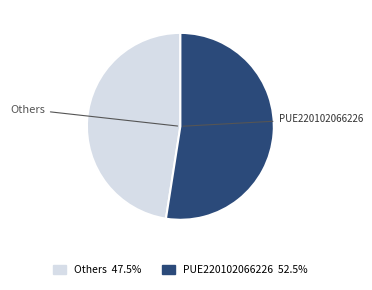

Is there a majority slice in this chart?

Yes